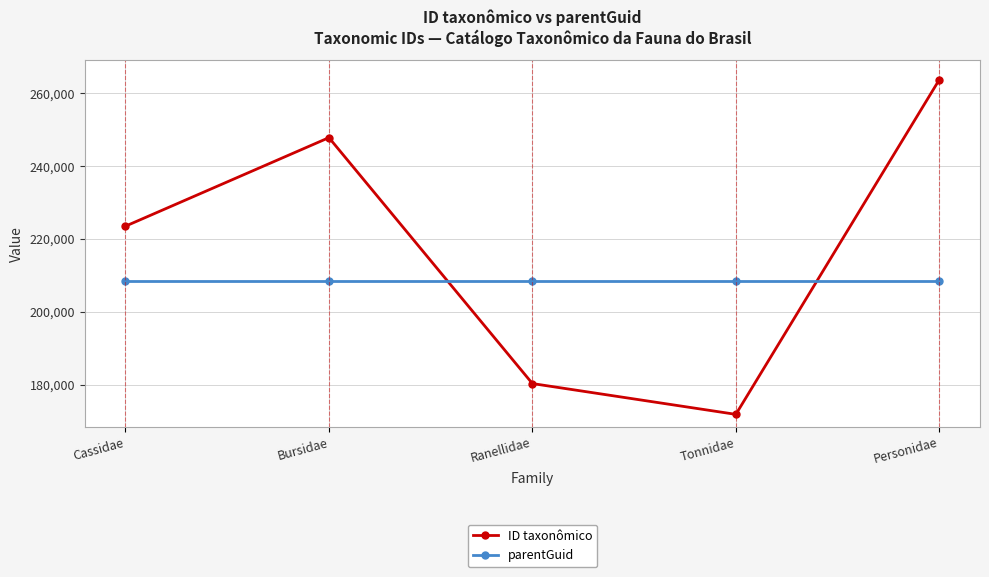

What is the difference between the highest and lowest values at Cassidae?

15157